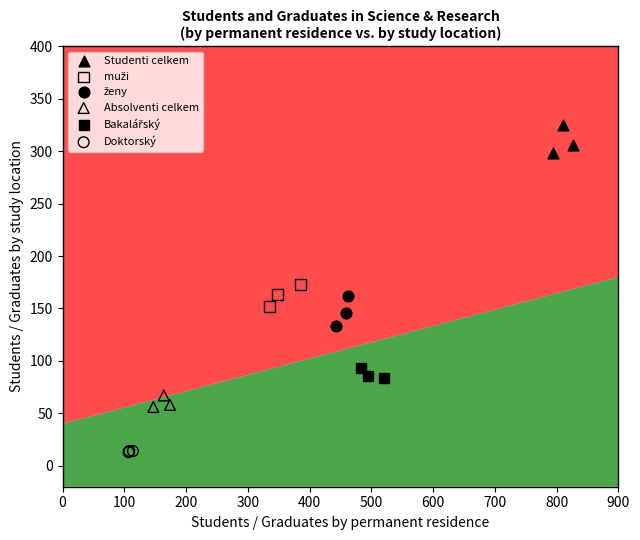

Which series reaches the minimum Y coordinate?

Doktorský